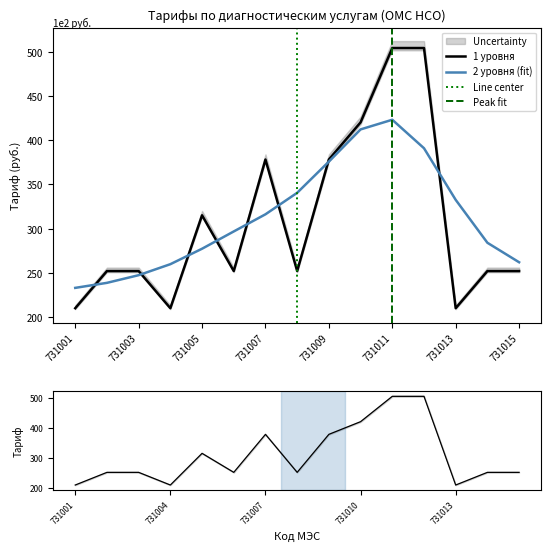

What is the sum of all 2 уровня values?

4641.9